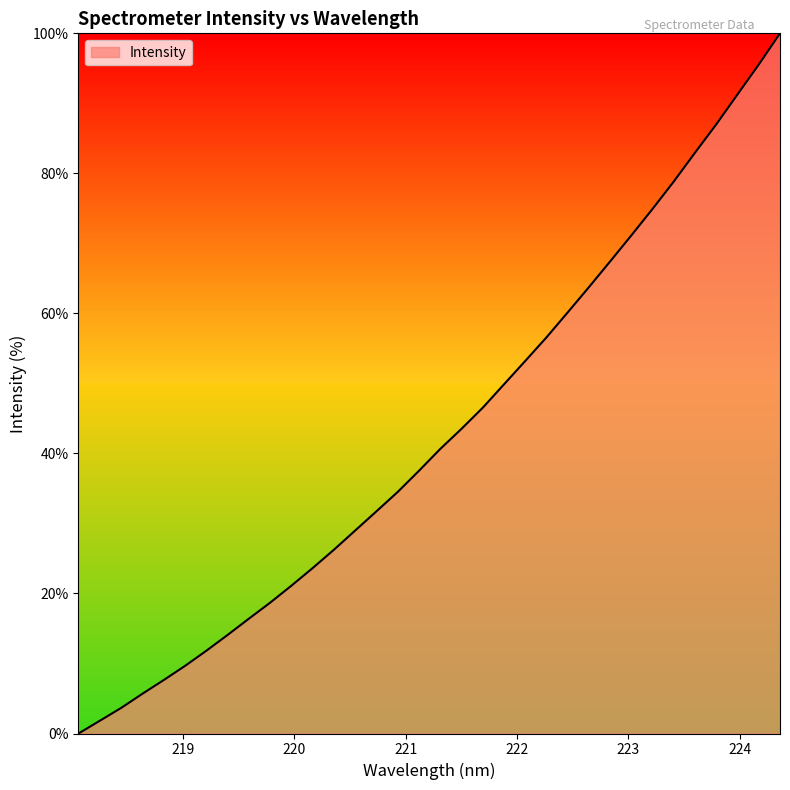

What is the greatest value displayed?

100.0